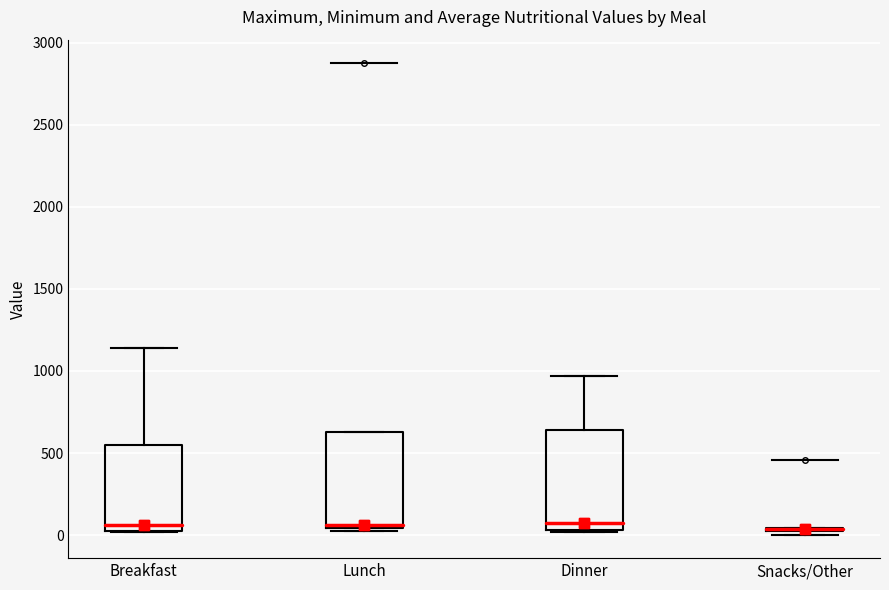

Reading left to right, read every box against the y-axis: the position of its median line, the range the box covers, and the ends of its whiskers. The values are not printed on the chart, so give them approximately, as read against the axis.

Breakfast: median 50, box 0 to 550, whiskers 0 to 1150
Lunch: median 50 (just above the box's lower edge), box 50 to 650, whiskers 0 to 650
Dinner: median 50 (just above the box's lower edge), box 50 to 650, whiskers 0 to 950
Snacks/Other: box collapsed to a line at 50, whiskers 0 to 50